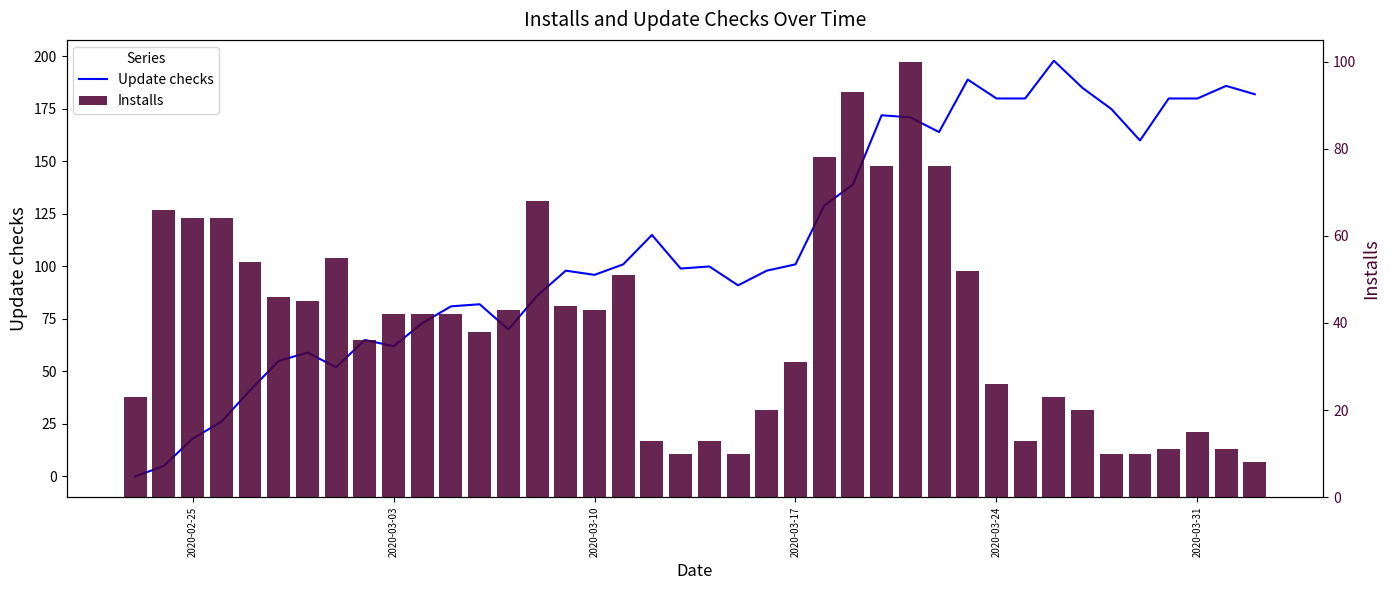

What is the value of the Update checks bar at the 20th from the left?

99